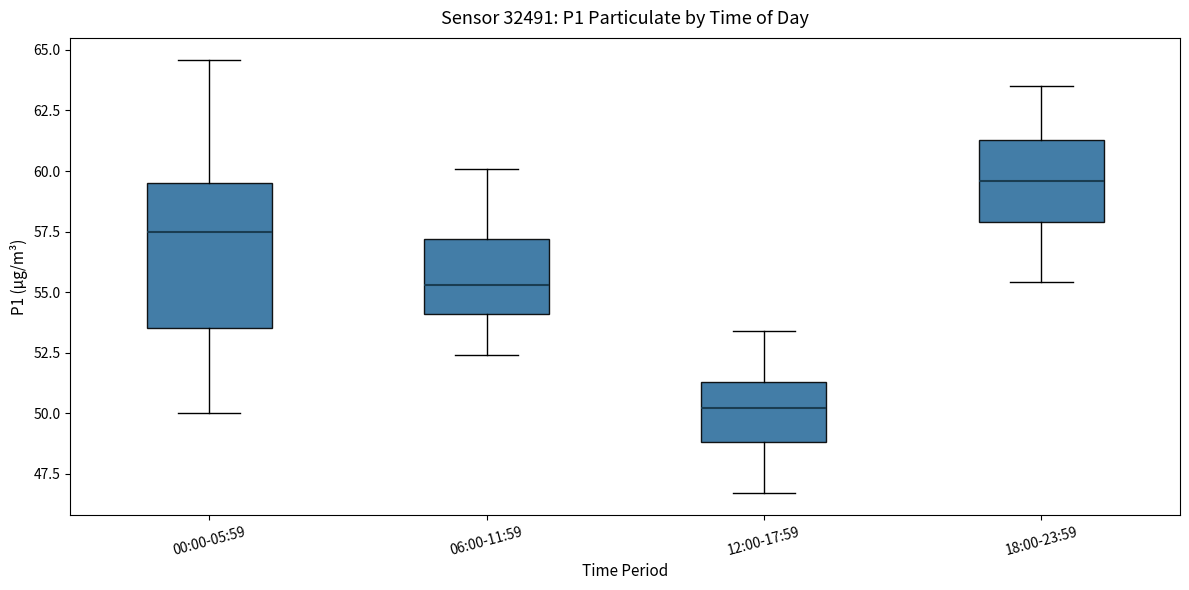

Reading left to right, read every box against the y-axis: the position of its median line, the range the box covers, and the ends of its whiskers. The values are not printed on the chart, so give them approximately, as read against the axis.

00:00-05:59: median 57.5, box 53.5 to 59.5, whiskers 50.0 to 64.5
06:00-11:59: median 55.5, box 54.0 to 57.0, whiskers 52.5 to 60.0
12:00-17:59: median 50.0, box 49.0 to 51.5, whiskers 46.5 to 53.5
18:00-23:59: median 59.5, box 58.0 to 61.5, whiskers 55.5 to 63.5